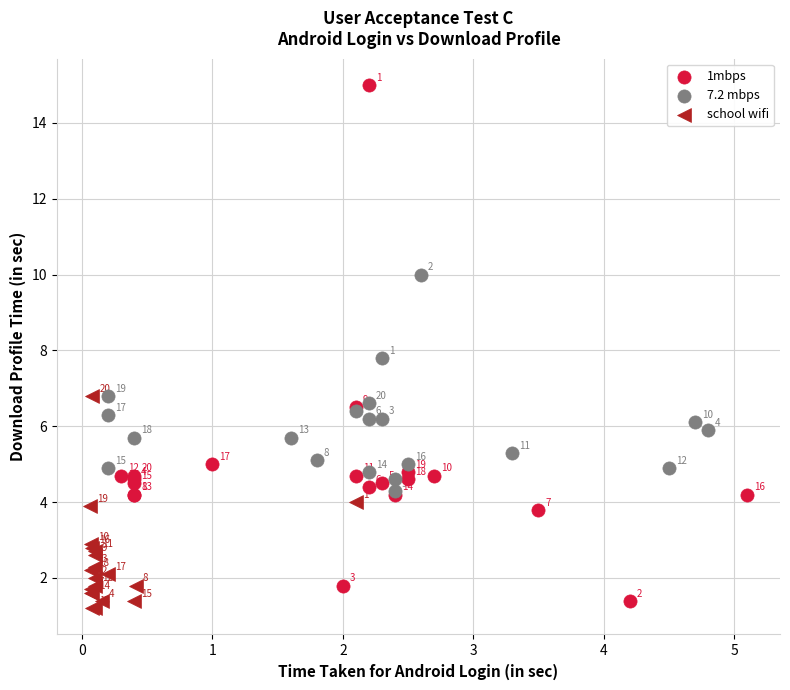

What are all the series names shown in the legend?

1mbps, 7.2 mbps, school wifi